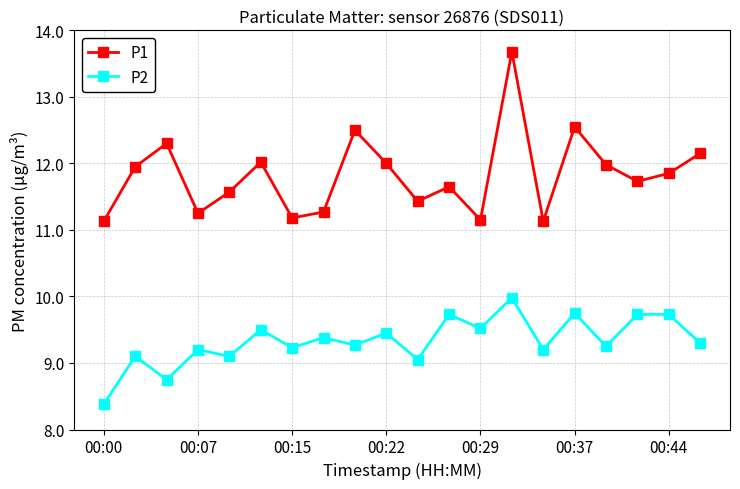

What is the value of the P2 point at the 11th from the left?

9.1